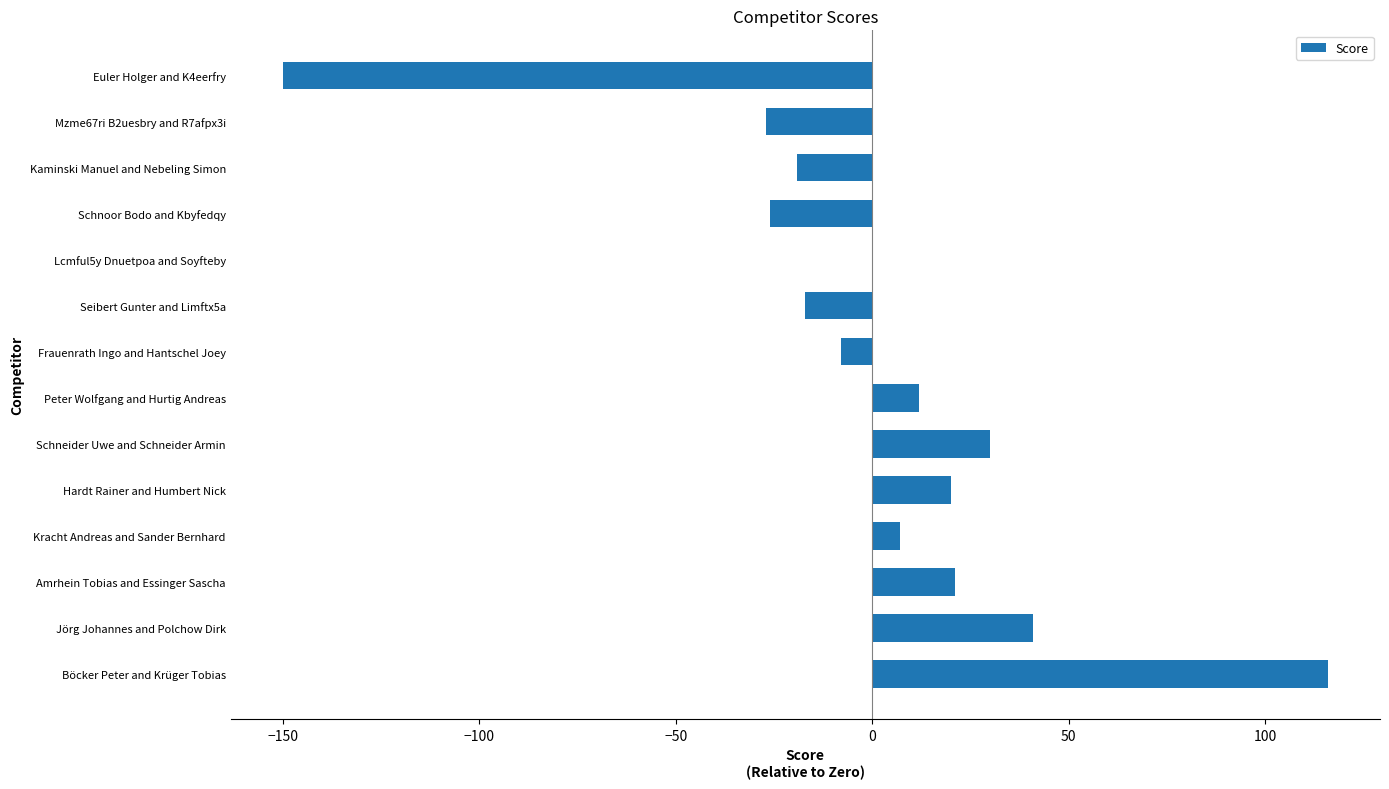

What is the sum of the values at Schneider Uwe and Schneider Armin and Amrhein Tobias and Essinger Sascha?

51